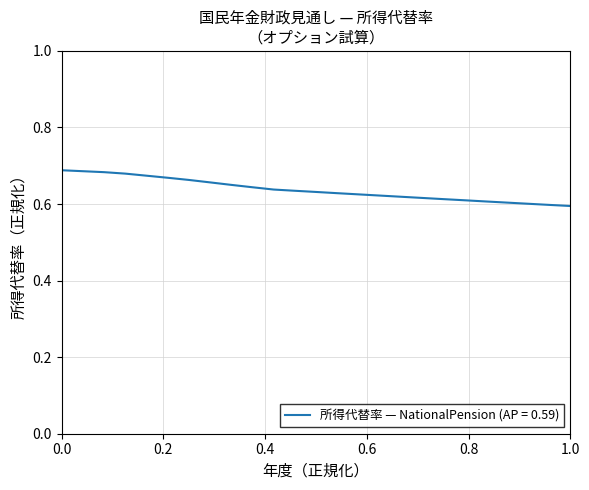

Count the values in the range 0 to 1.

25